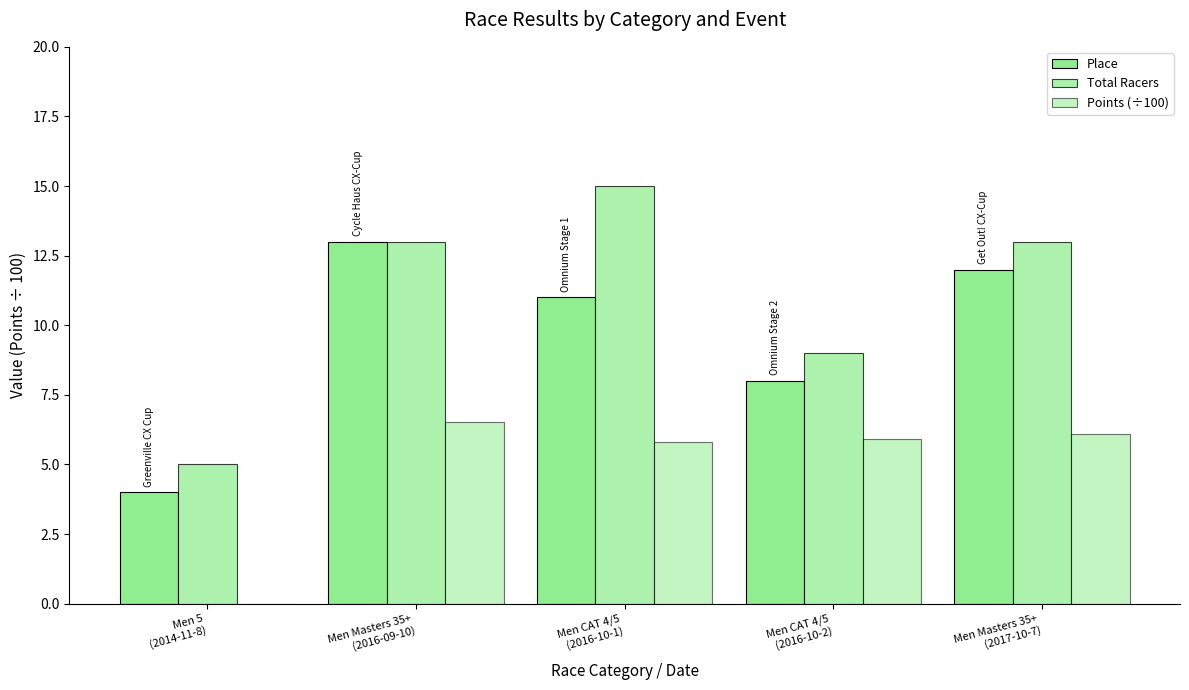

Is the value of Total Racers at Men CAT 4/5
(2016-10-1) greater than the value of Points (÷100) at Men Masters 35+
(2016-09-10)?

Yes